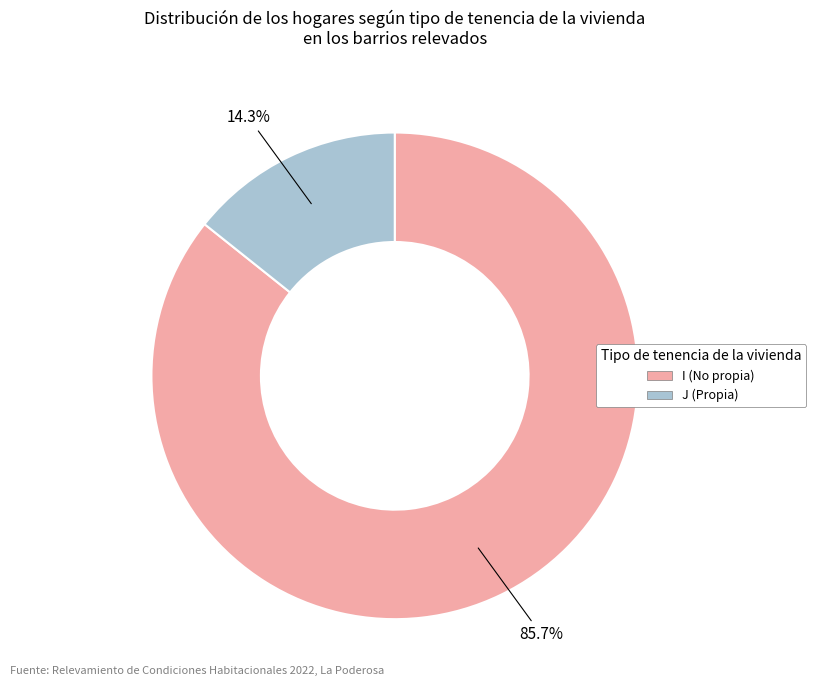

To the nearest percent, what portion does I represent?

86%